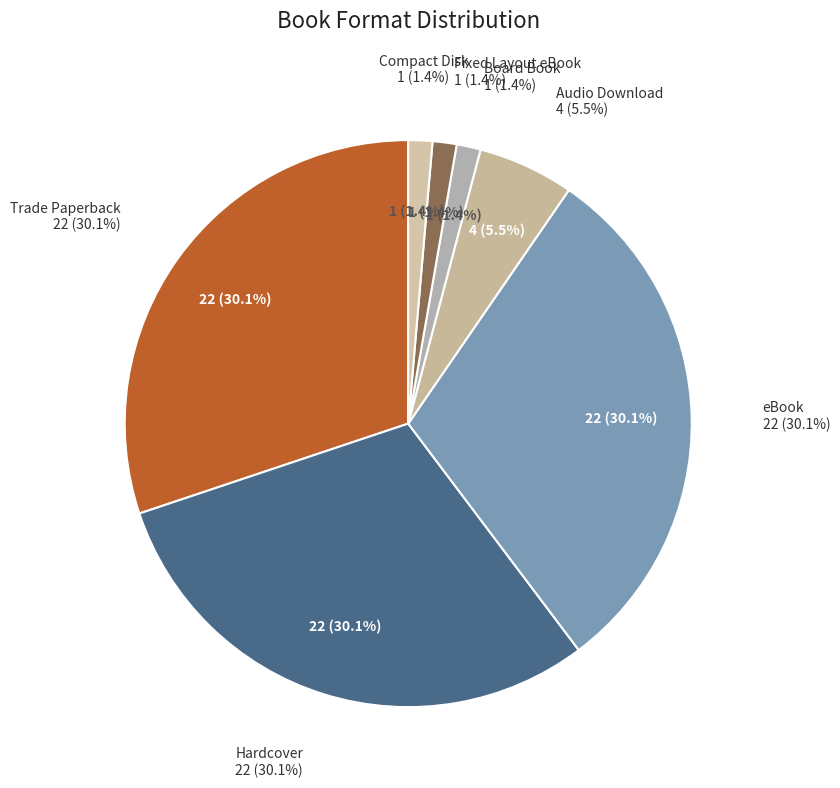

To the nearest percent, what is the combined percentage of Board Book and Trade Paperback?

32%